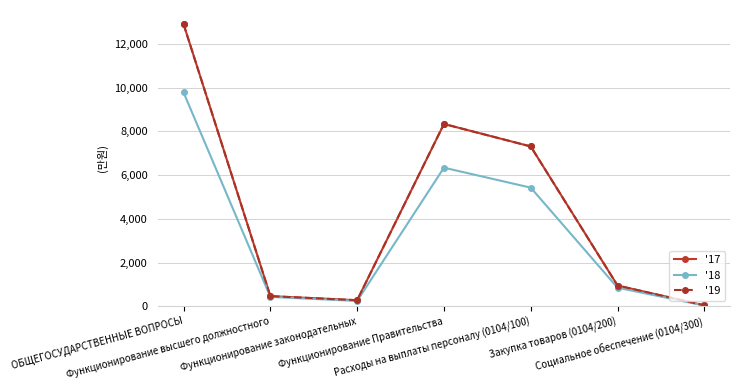

Does the chart have visible grid lines?

Yes